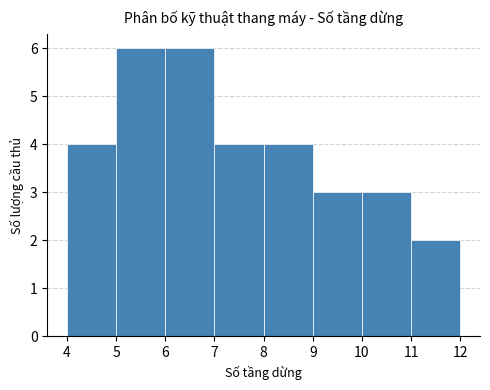

Reading left to right, transcribe this chart: for each bar, give the range it covers on the x-axis and its height. The values are not printed on the chart, so give them approximately, as read against the axis.

4 to 5: 4
5 to 6: 6
6 to 7: 6
7 to 8: 4
8 to 9: 4
9 to 10: 3
10 to 11: 3
11 to 12: 2